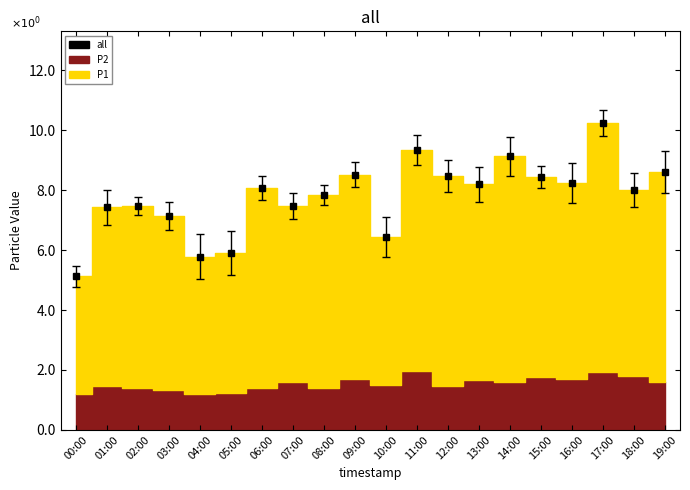

What position from the left is 05:00?

6